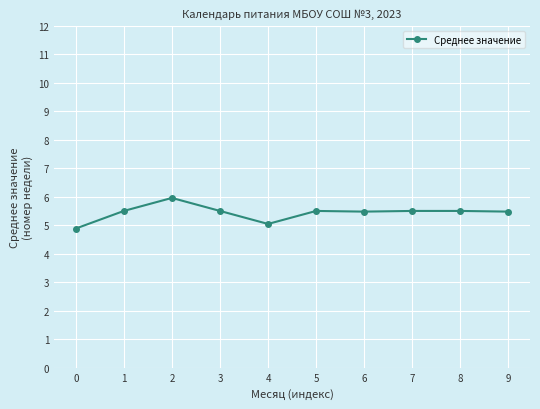

Between 5 and 4, which is larger?

5